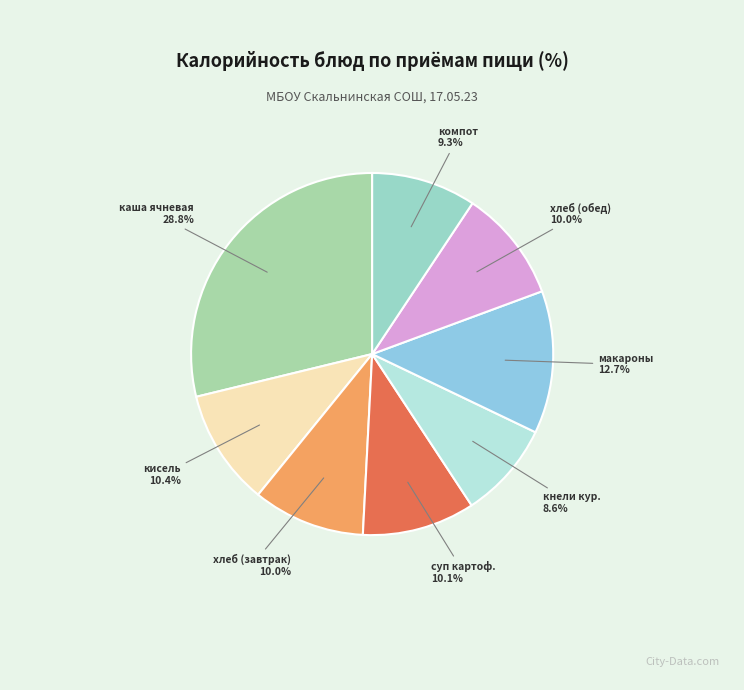

Rank the categories by value from lowest to highest.

кнели куриные с рисом, компот из с/ф, хлеб пшеничный (завтрак), хлеб пшеничный (обед), суп картофельный с бобовыми, кисель, макаронные изделия, каша молочная ячневая